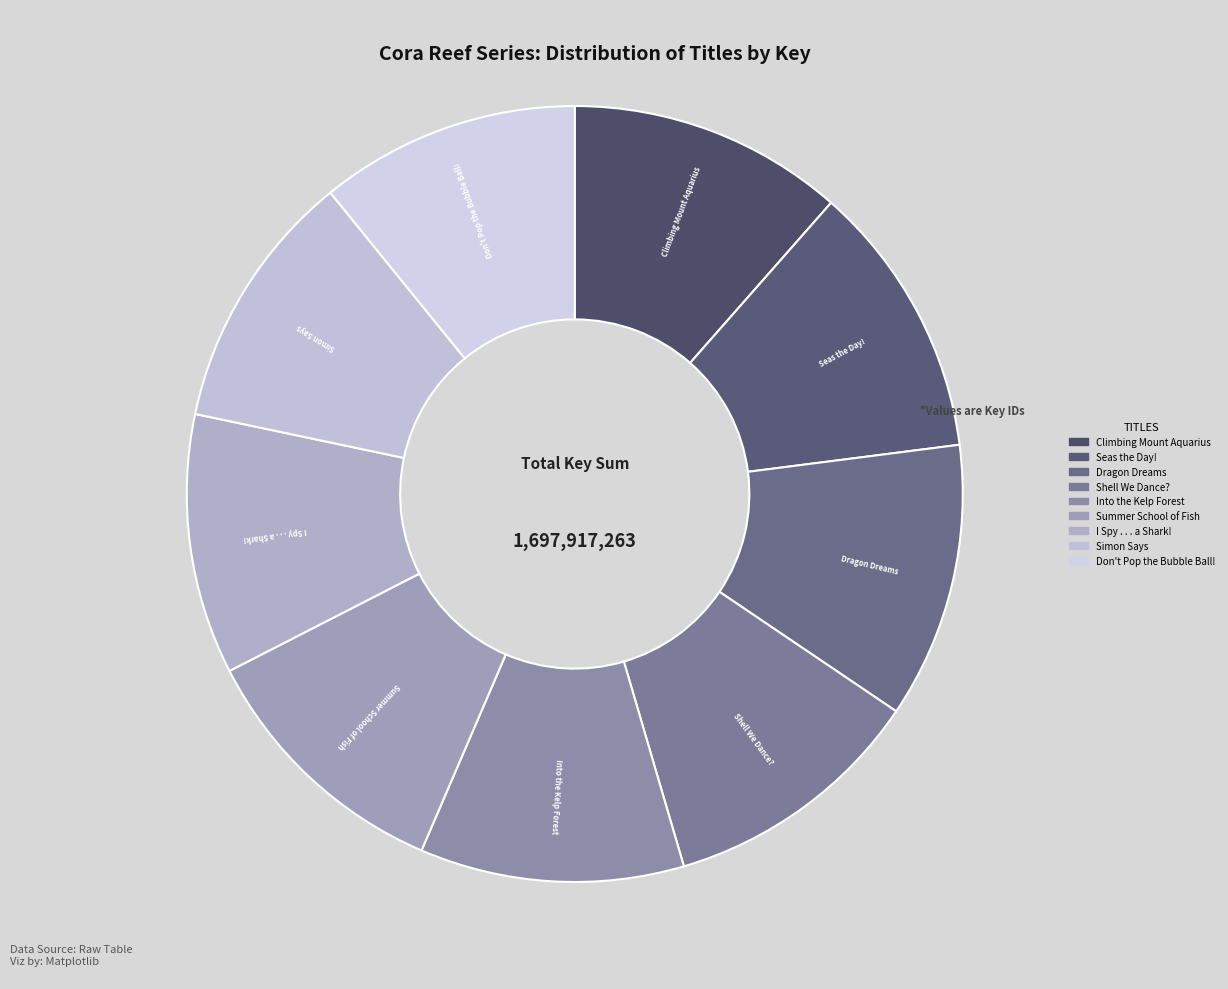

The Into the Kelp Forest slice represents 11% of the pie. True or false?

True